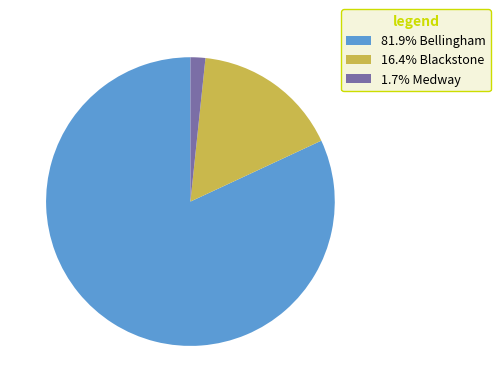

How many segments does this pie chart have?

3